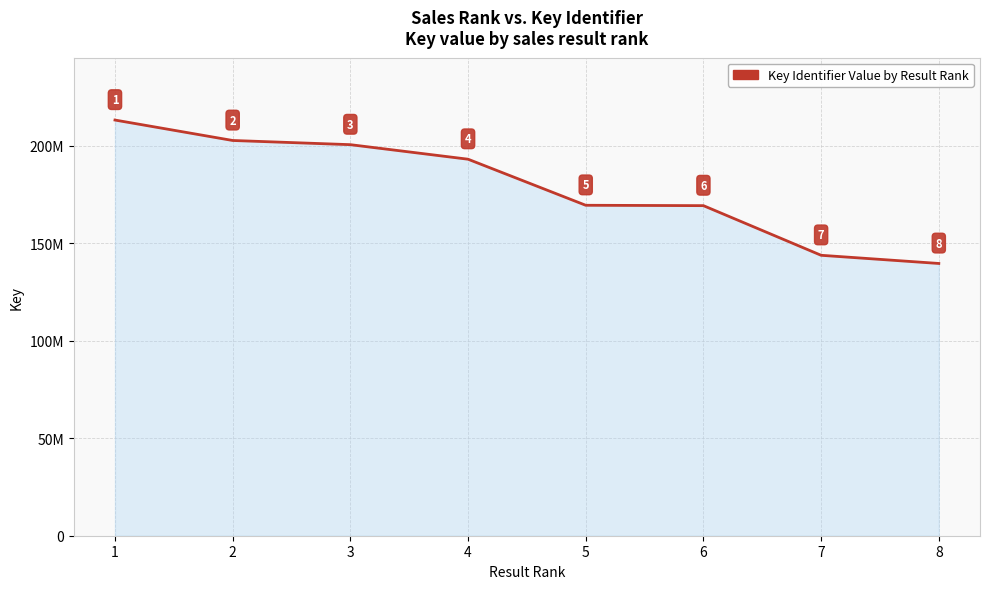

Reading left to right, transcribe all the data shown in this chart.

213080285	202604520	200457403	193002910	169389929	169197301	143751614	139560900